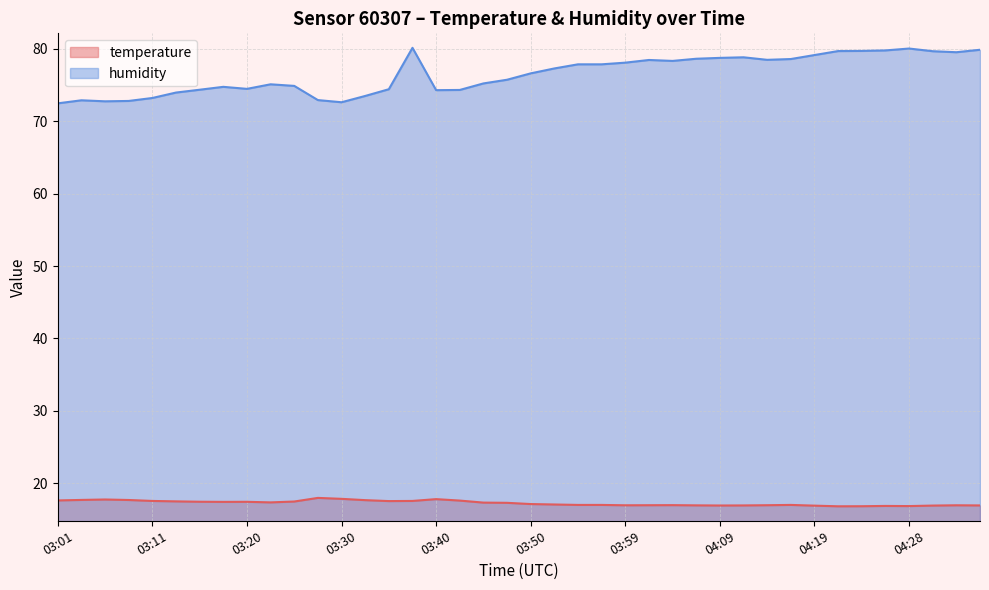

What is the label of the 24th point from the left?

03:57